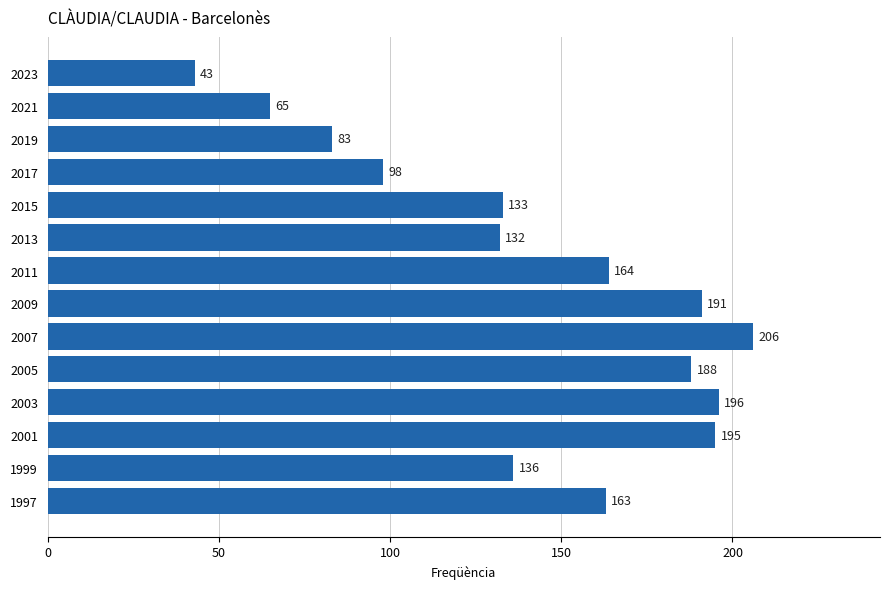

Where is the data nearest to the value 124?

2013